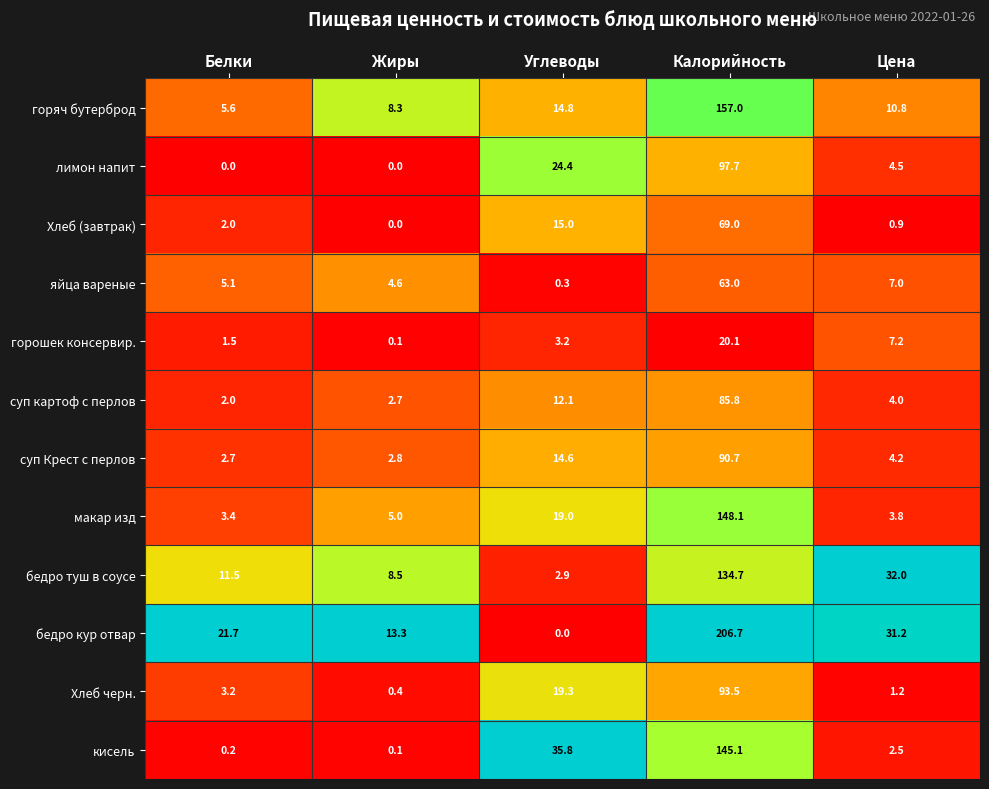

What is the average value of the кисель series?

36.7